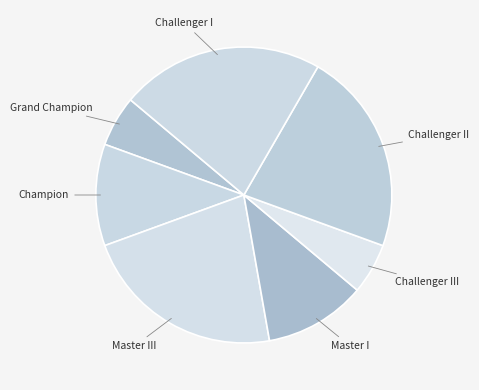

Is Challenger II the majority of the pie?

No